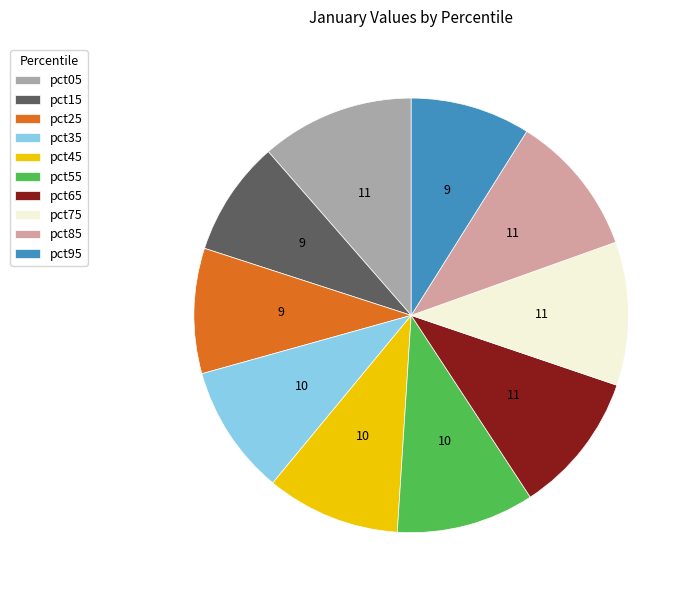

Which slice is the largest?

pct05